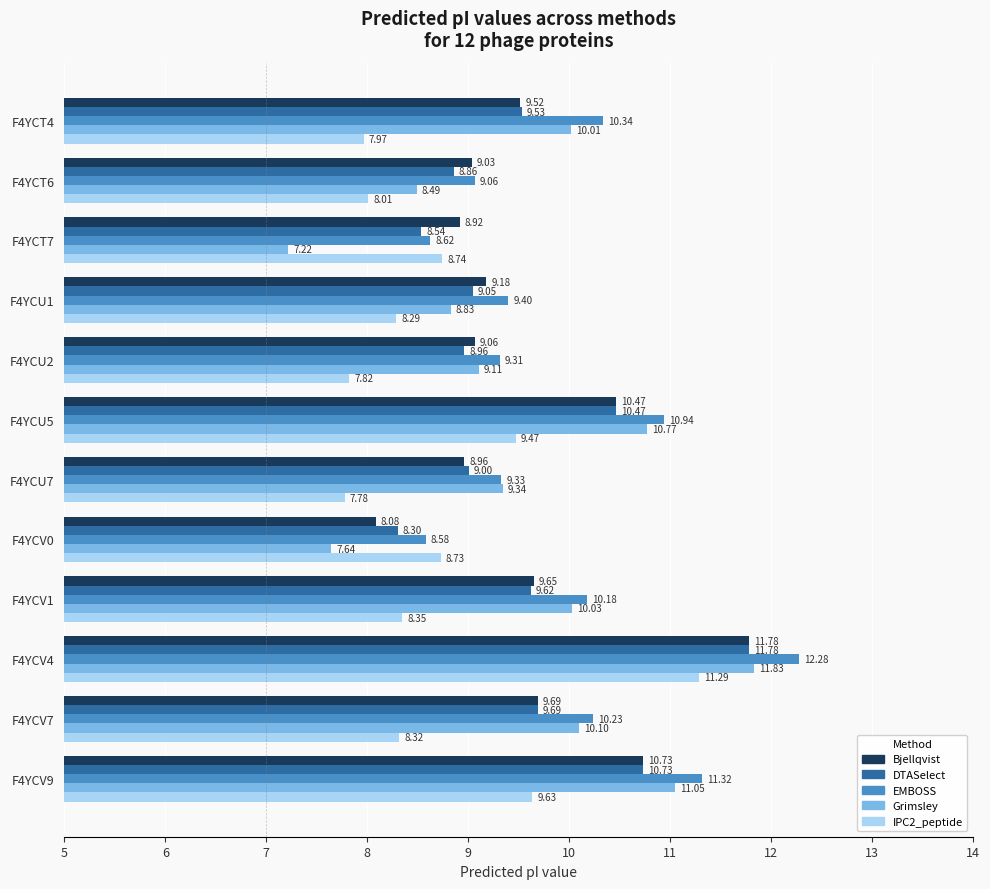

What are all the series names shown in the legend?

Bjellqvist, DTASelect, EMBOSS, Grimsley, IPC2_peptide